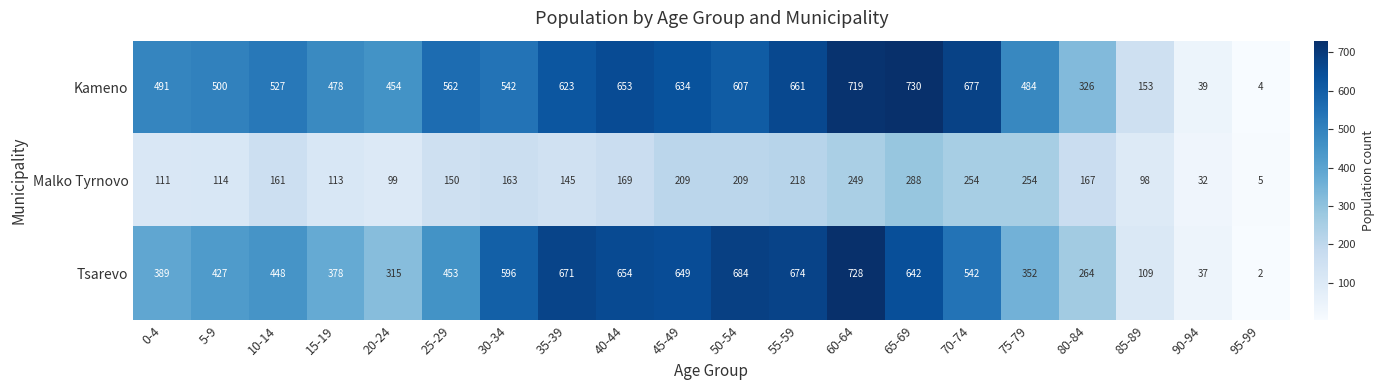

What value does the Malko Tyrnovo series have at 65-69, to the nearest 50?

300